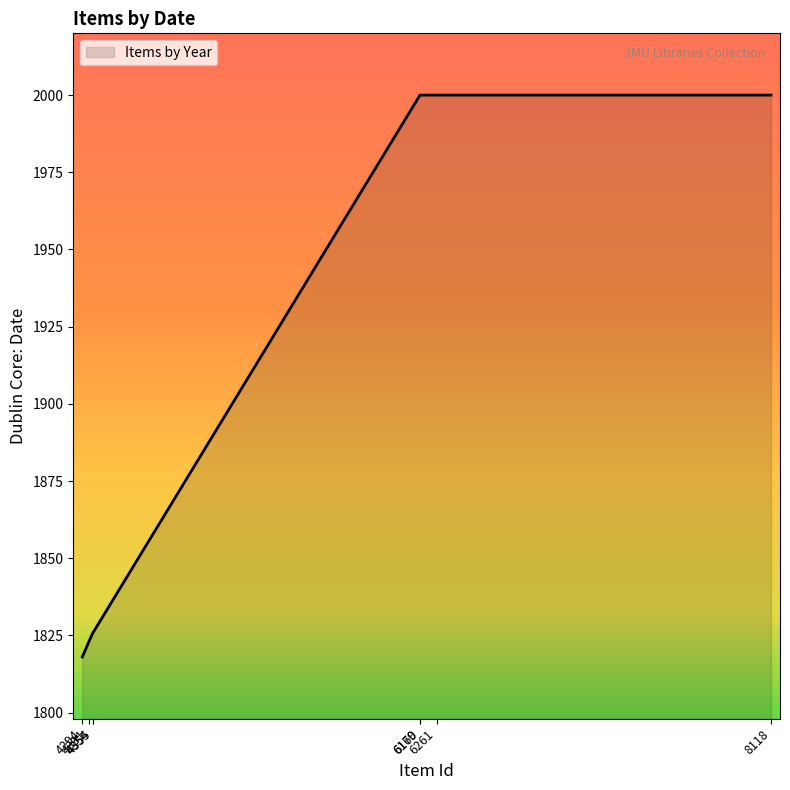

Does the chart display data point markers on the line(s)?

No